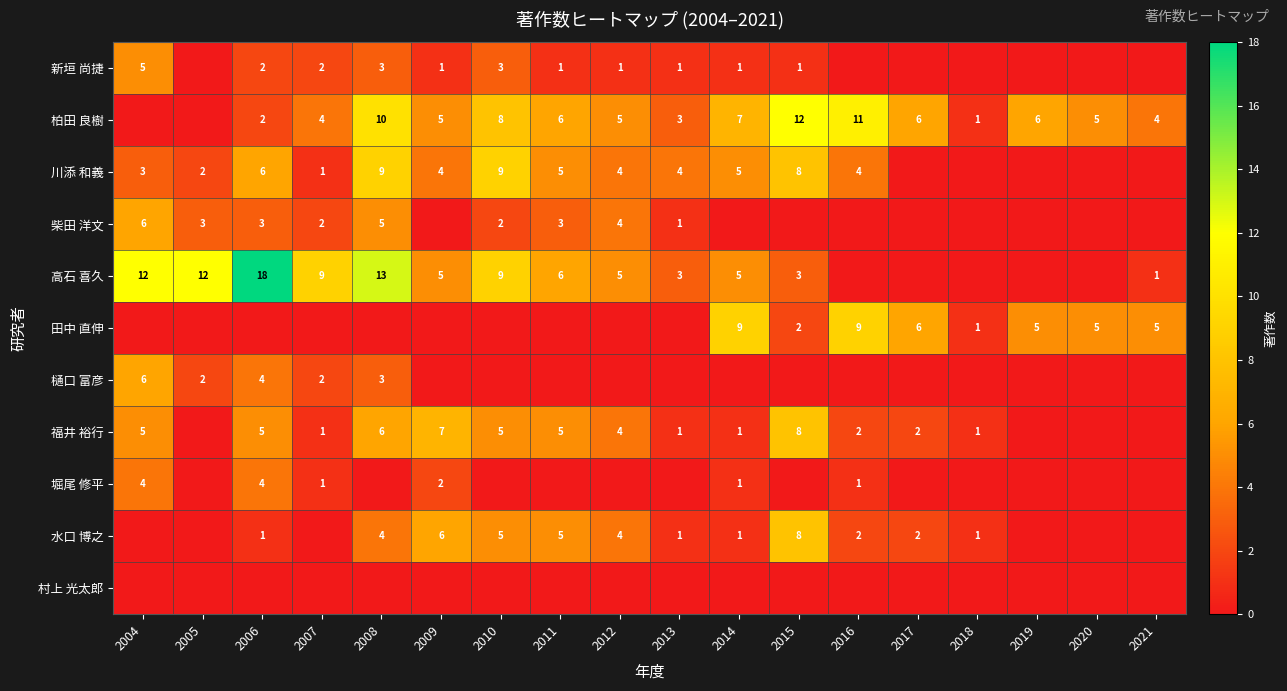

The 柴田 洋文 series shows 4 at 2009. True or false?

False